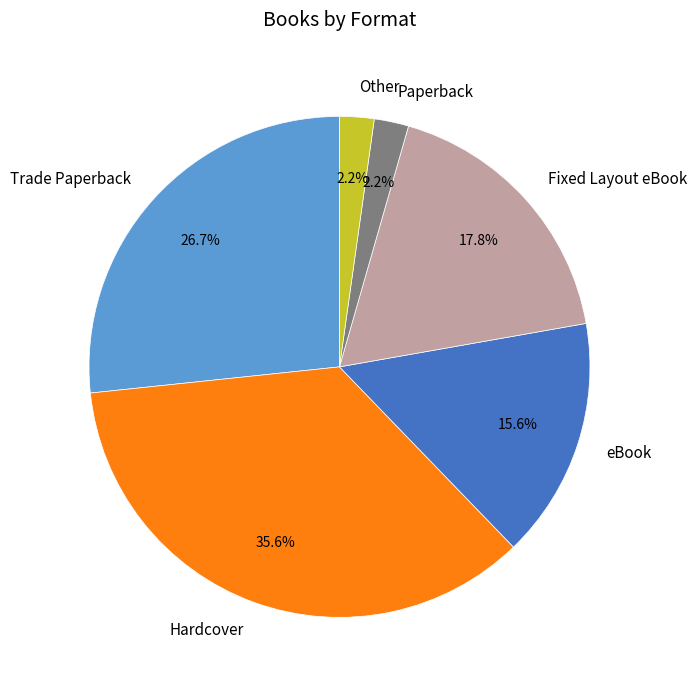

Which category has the biggest portion of the pie?

Hardcover